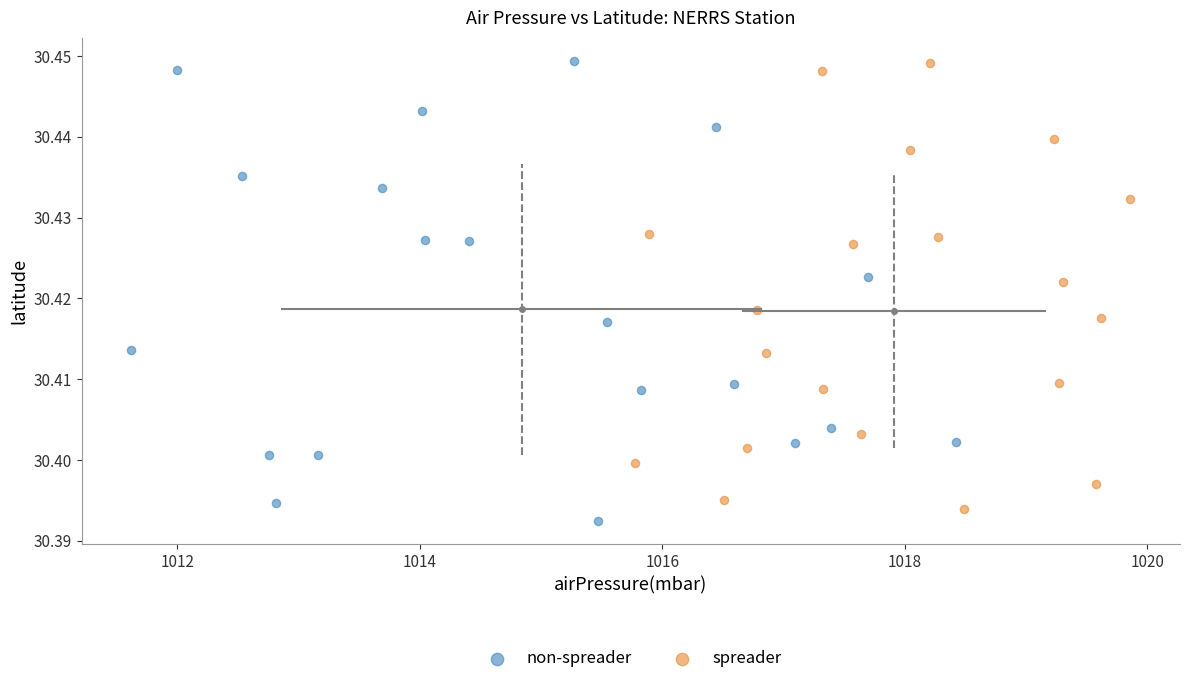

Which series reaches the minimum Y coordinate?

non-spreader